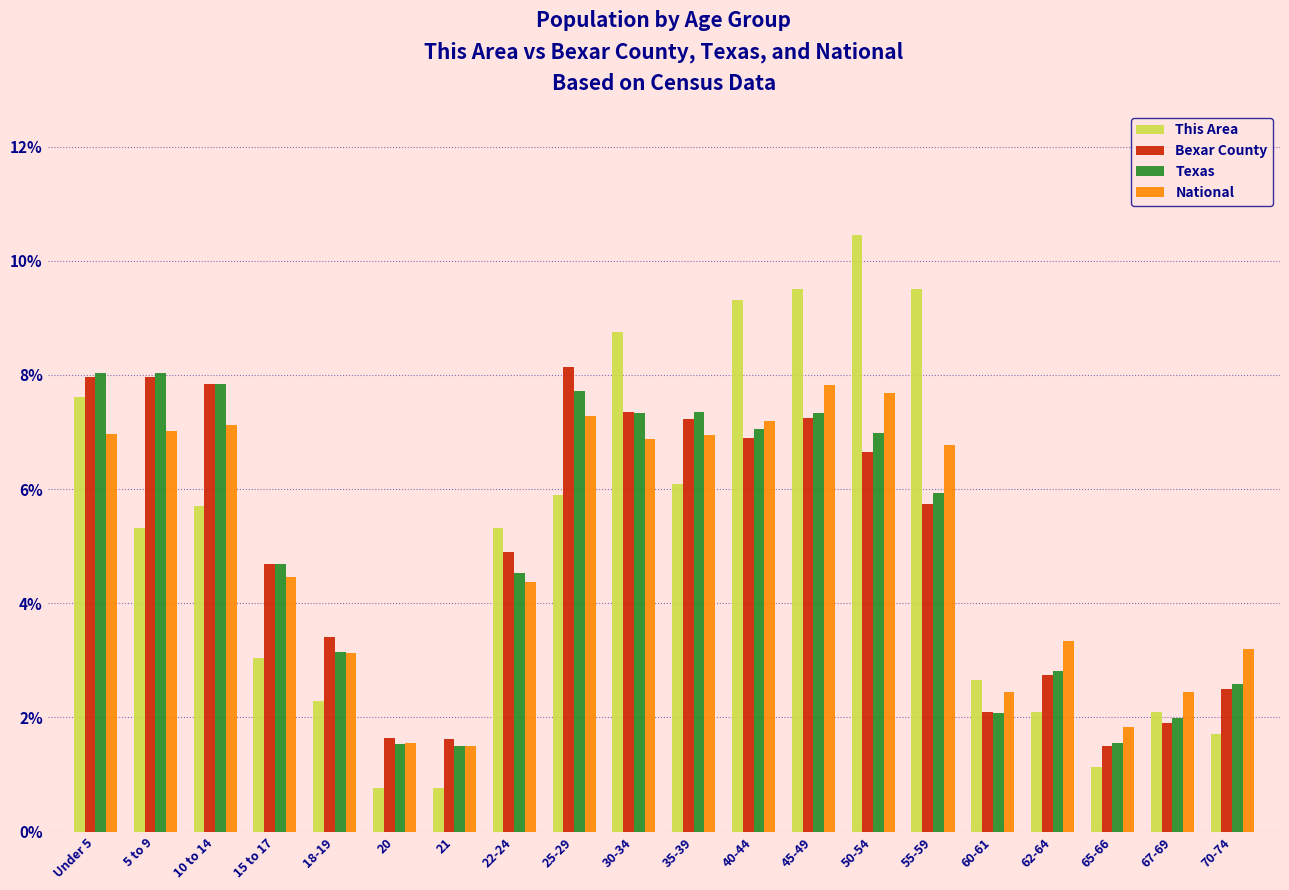

What is the total value across all series at 22-24?

19.1